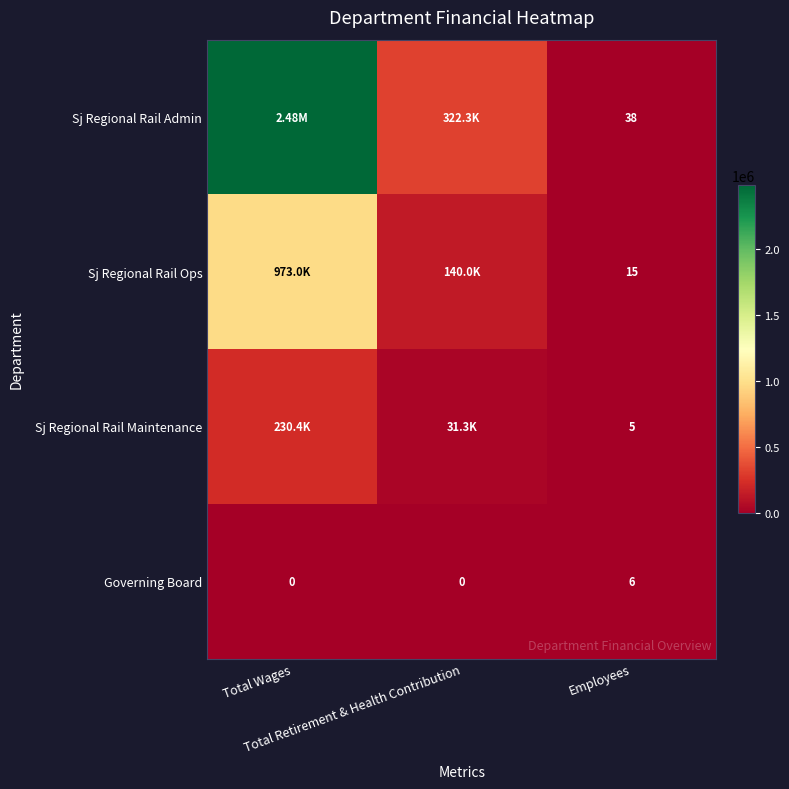

What is the highest value of the Governing Board series?

6